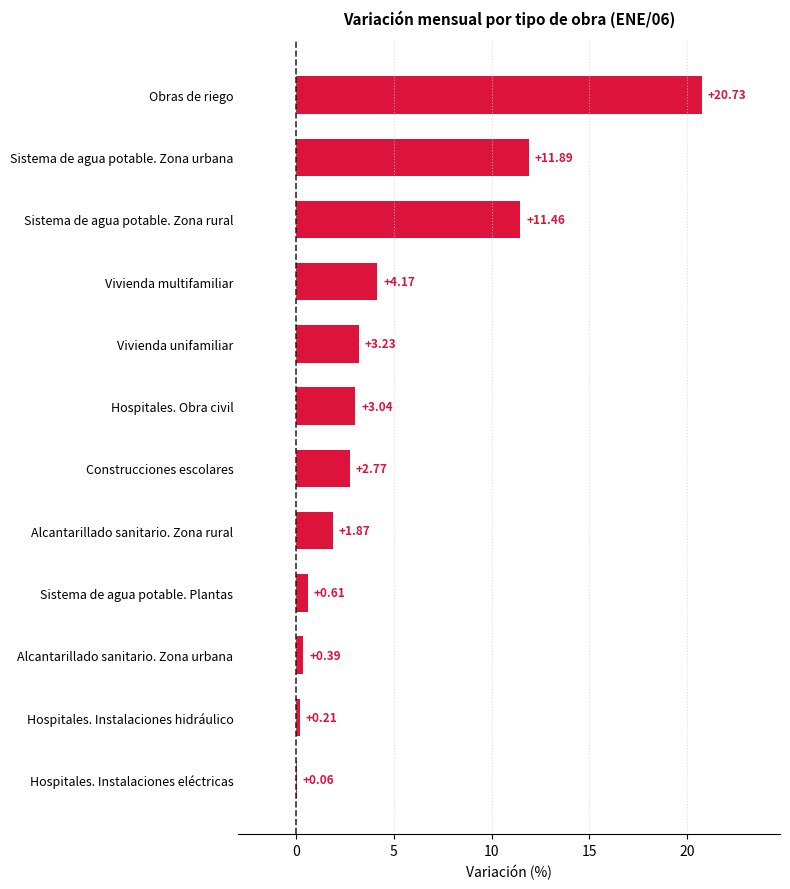

What is the sum of the values at Sistema de agua potable. Zona urbana and Obras de riego?

32.6